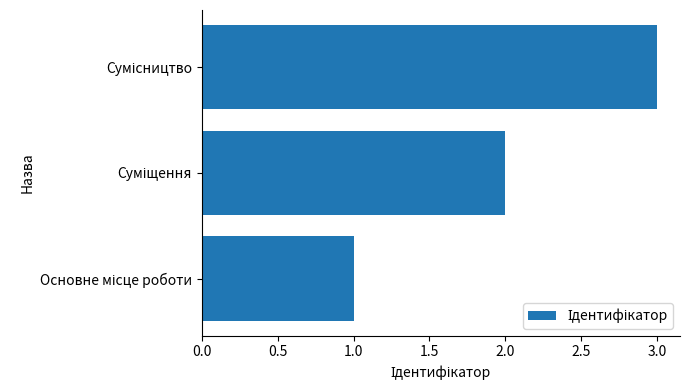

What is the sum of all values?

6